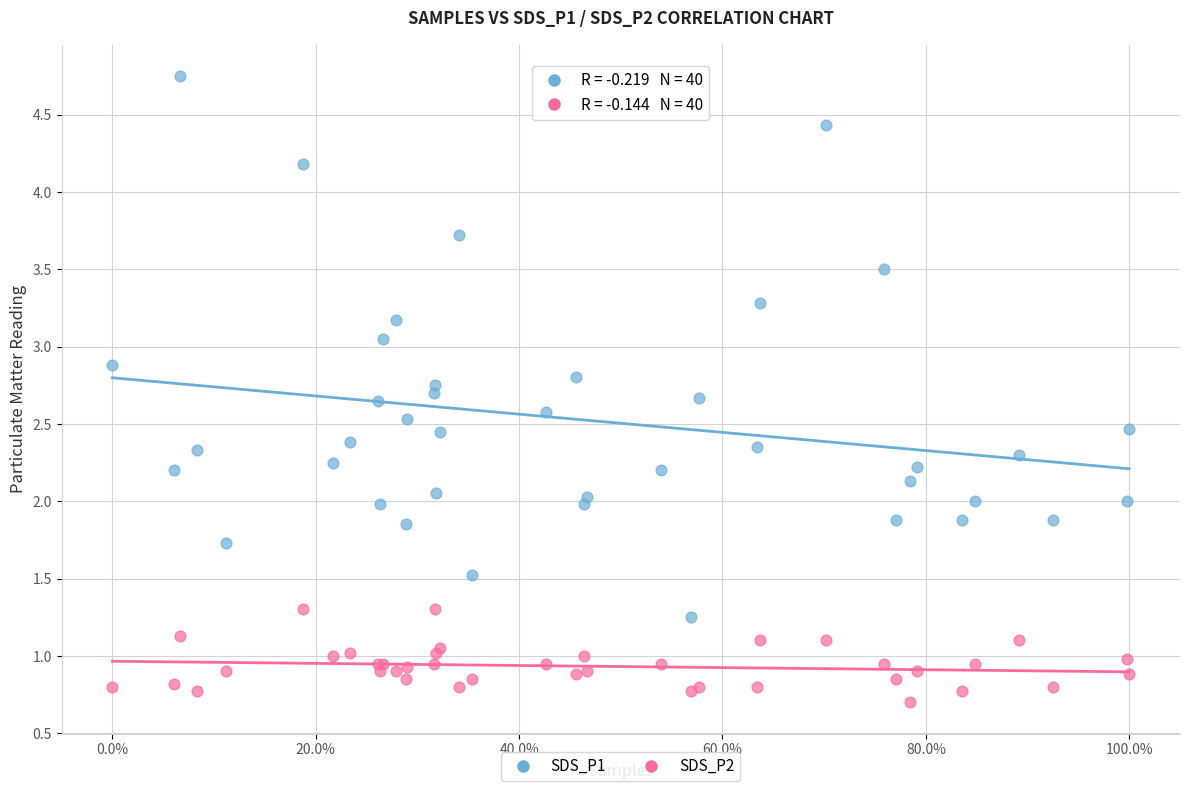

Which series has the largest Y range (max minus min)?

SDS_P1